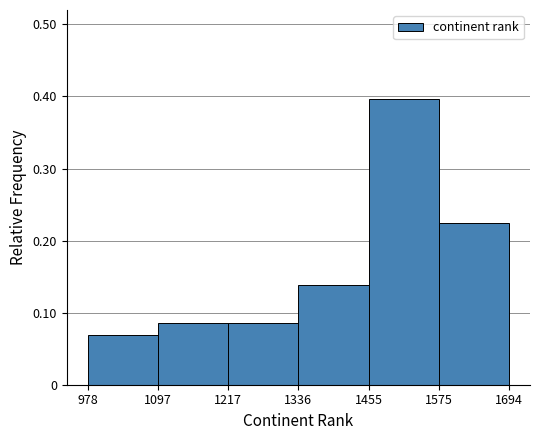

Reading left to right, transcribe this chart: for each bar, give the range it covers on the x-axis and its height. The values are not printed on the chart, so give them approximately, as read against the axis.

978 to 1097: 0.07
1097 to 1217: 0.09
1217 to 1336: 0.09
1336 to 1455: 0.14
1455 to 1575: 0.40
1575 to 1694: 0.22